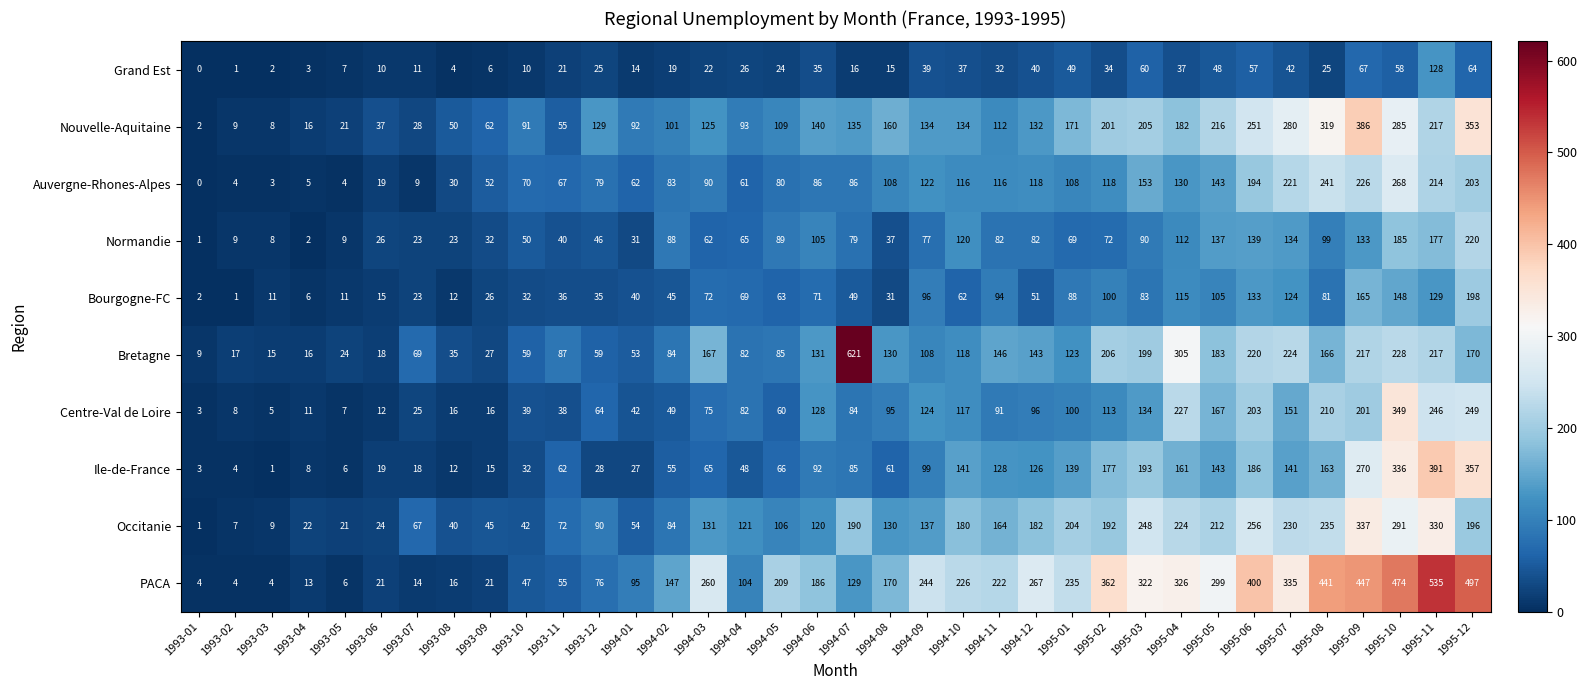

Read the Bretagne value at 1994-09.

108